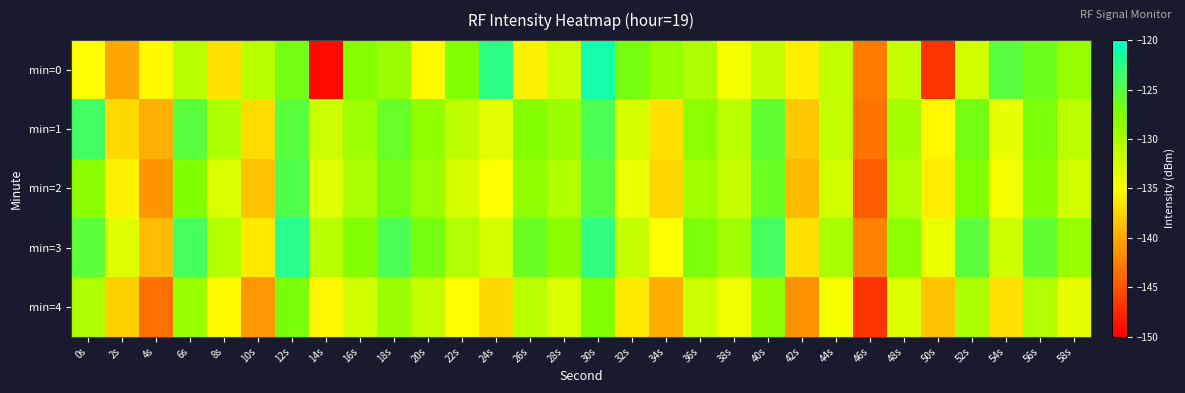

At which category is the sum across all series the highest?

30s